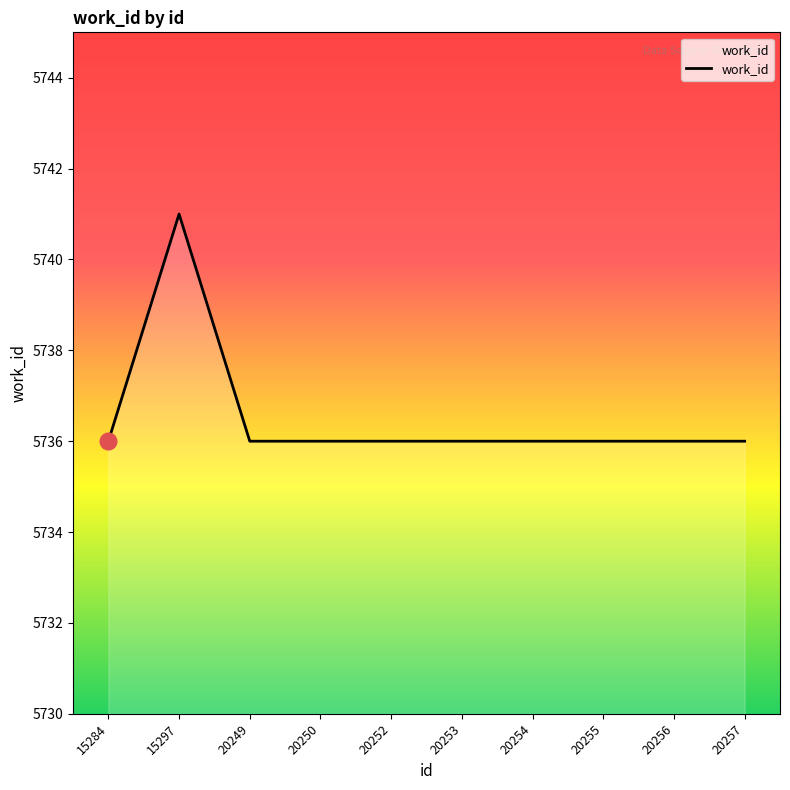

What is the minimum value shown in the chart?

5736